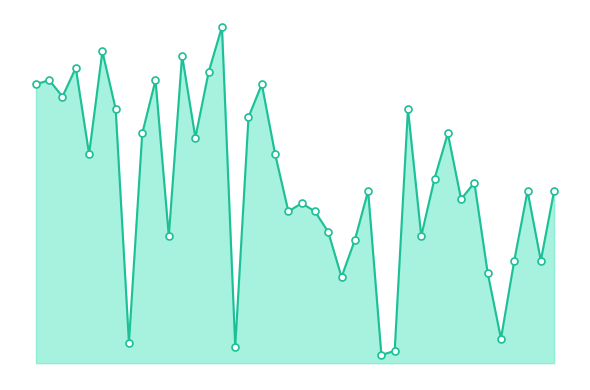

Does the chart have visible grid lines?

No